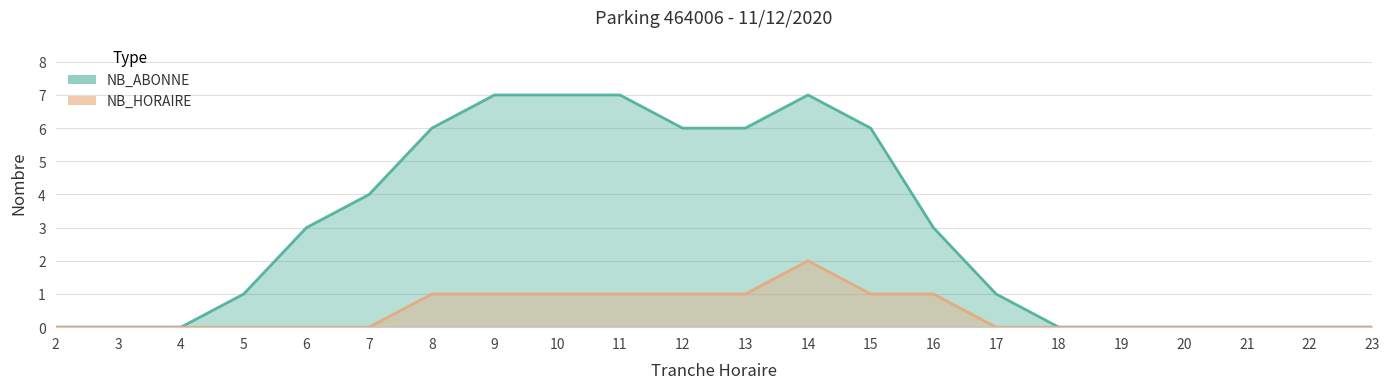

What is the sum of the NB_HORAIRE values at 10 and 4?

1